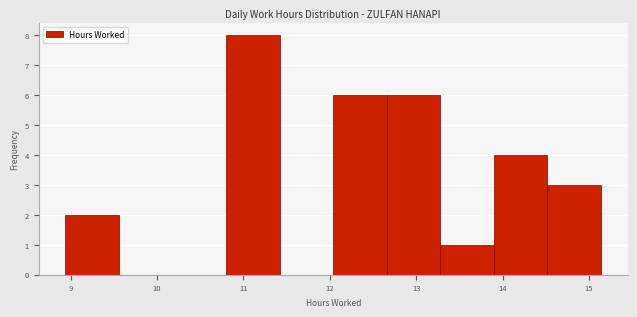

Which range on the x-axis has the tallest bar?

10.80 to 11.42